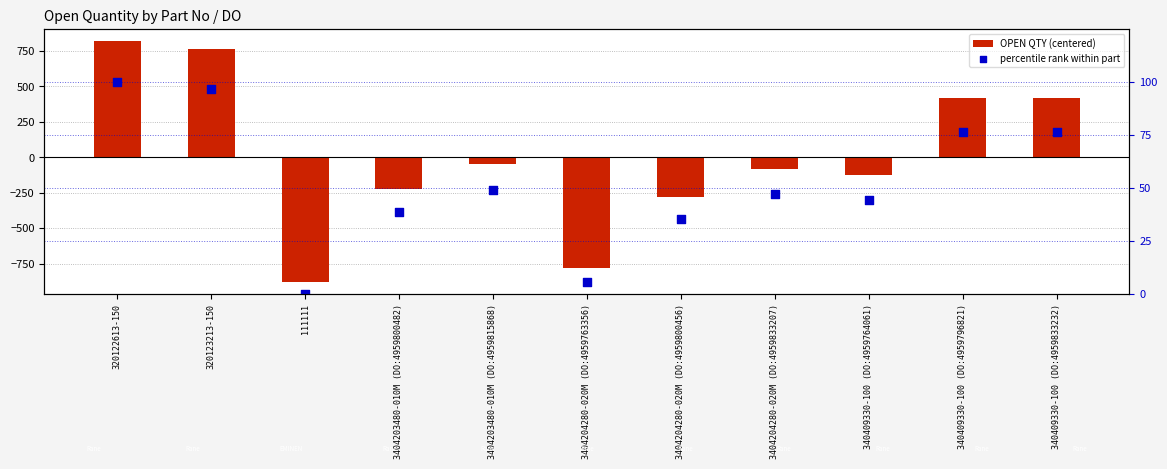

Which series has the largest total across all categories?

percentile rank within part